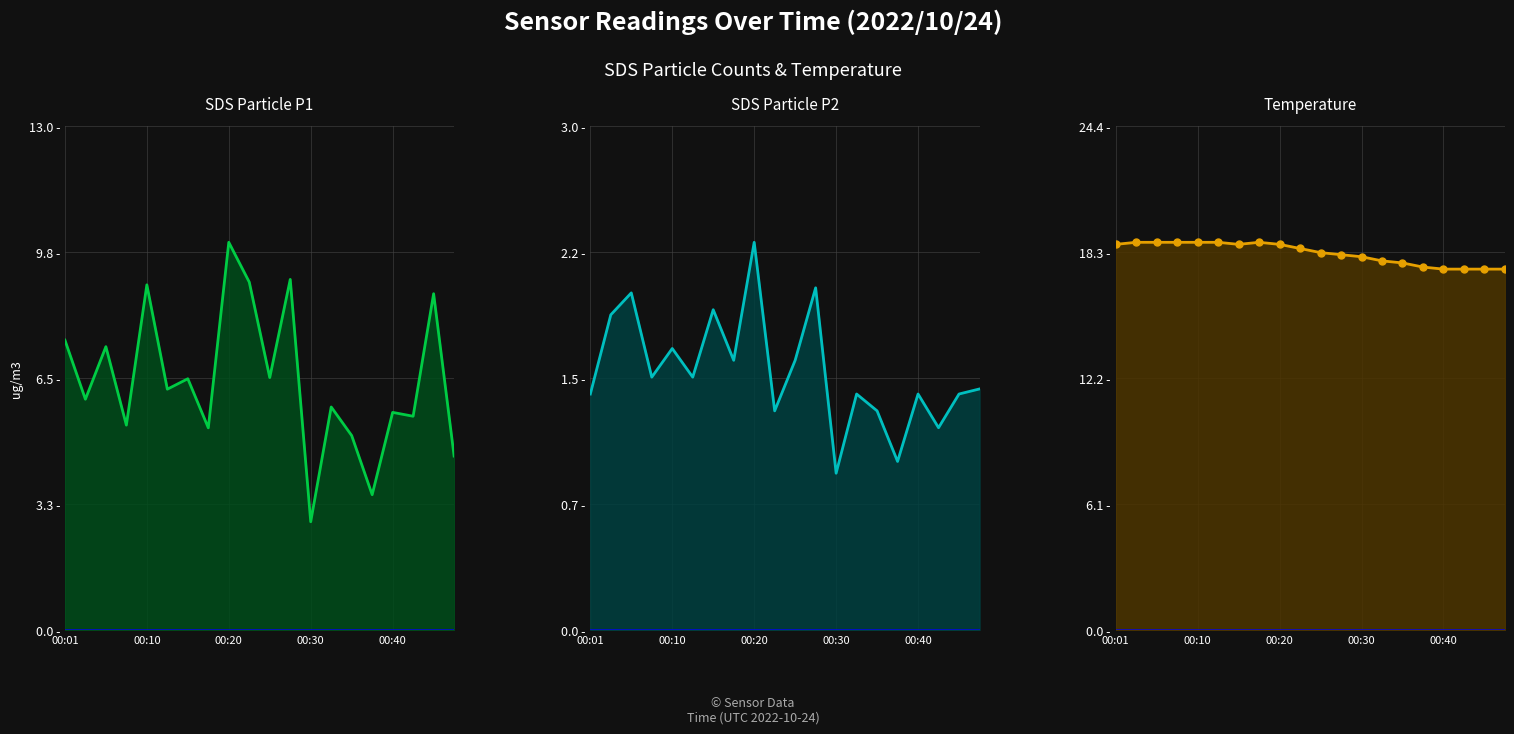

Rank the series by their maximum value, from lowest to highest.

SDS_P2, SDS_P1, Temp